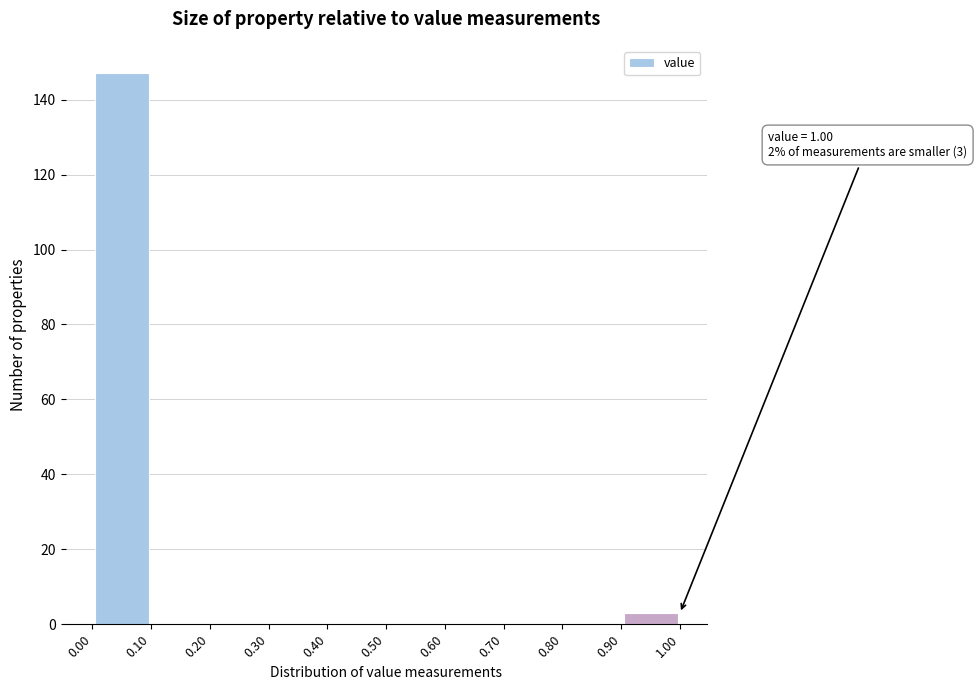

Which range on the x-axis has the tallest bar?

0.00 to 0.10